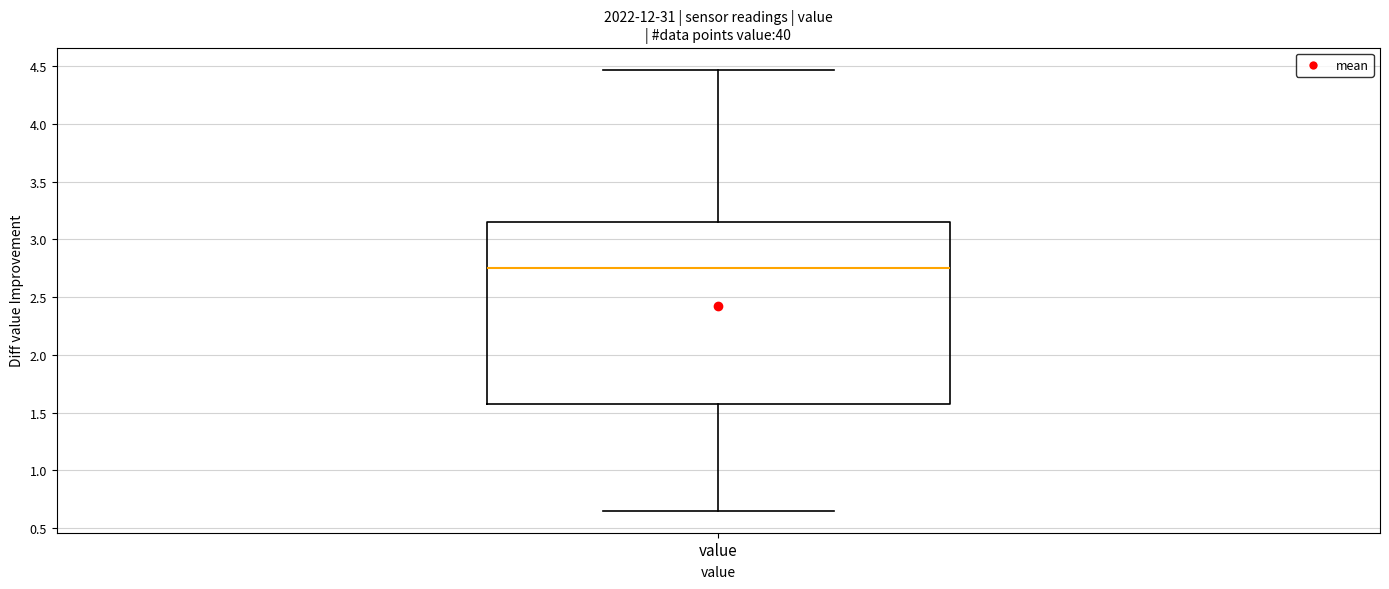

Read this box plot against the y-axis: the position of the median line, the range covered by the box, and the ends of both whiskers. The values are not printed on the chart, so give them approximately, as read against the axis.

median 2.75, box 1.60 to 3.15, whiskers 0.65 to 4.45